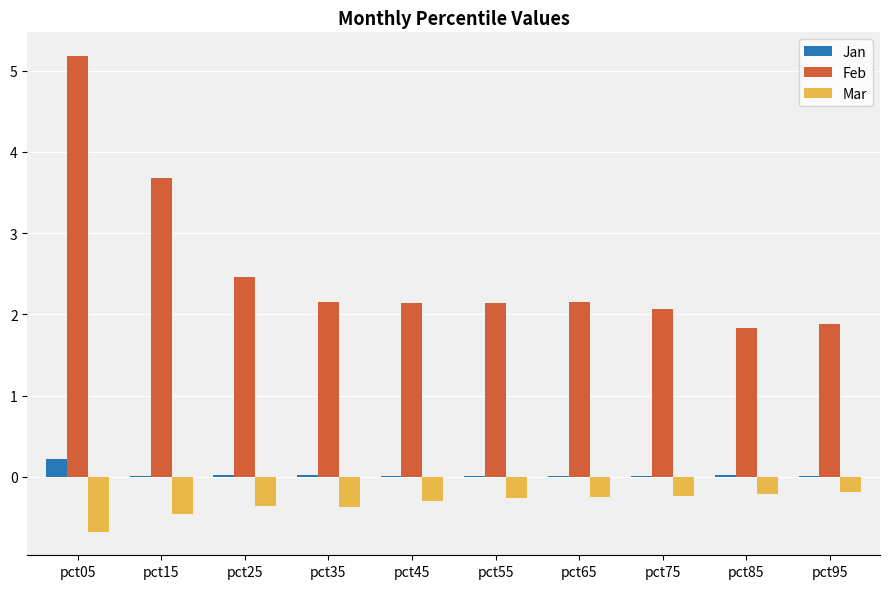

What is the total value across all series at pct45?

1.8